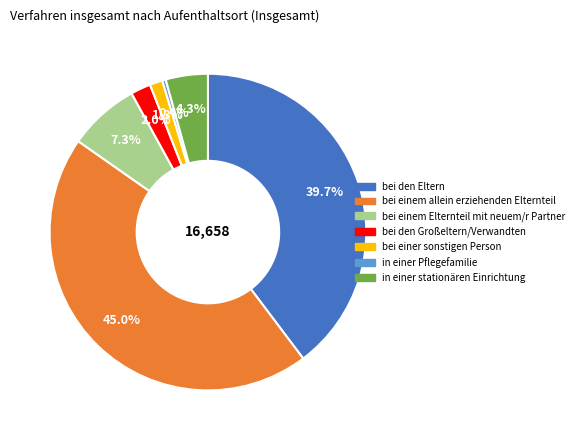

Which slice is the largest?

bei einem allein erziehenden Elternteil